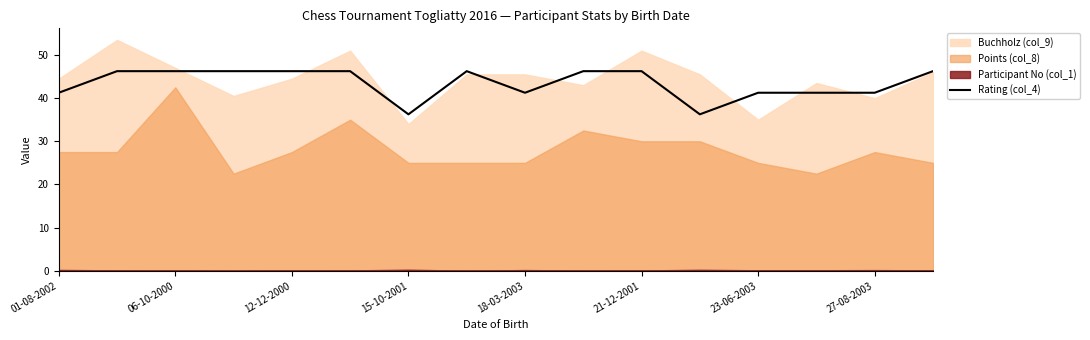

The value of Rating (col_4) at 27-08-2003 is 17.3. True or false?

False